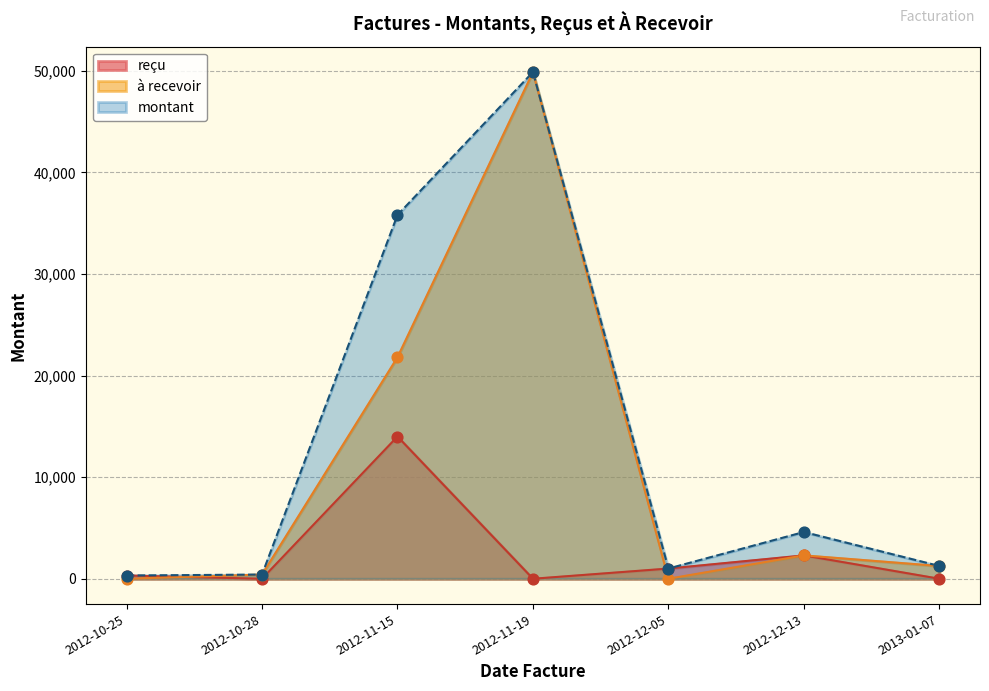

Which series has the largest total across all categories?

montant